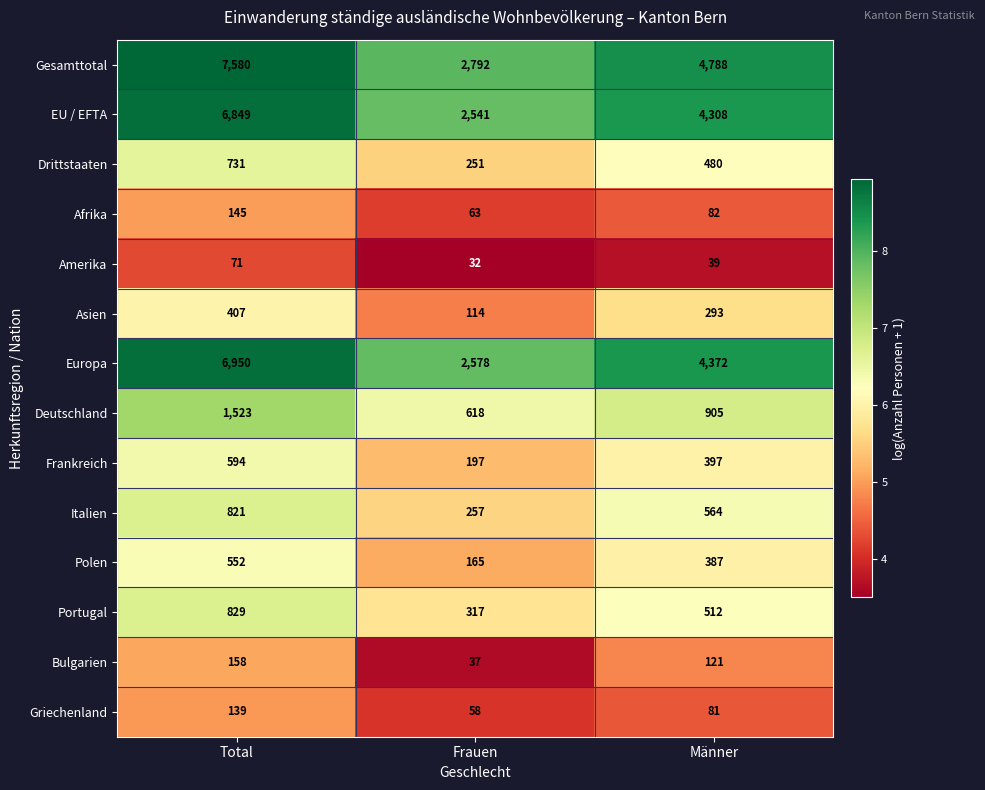

Where does the Bulgarien series first go above 121?

Total